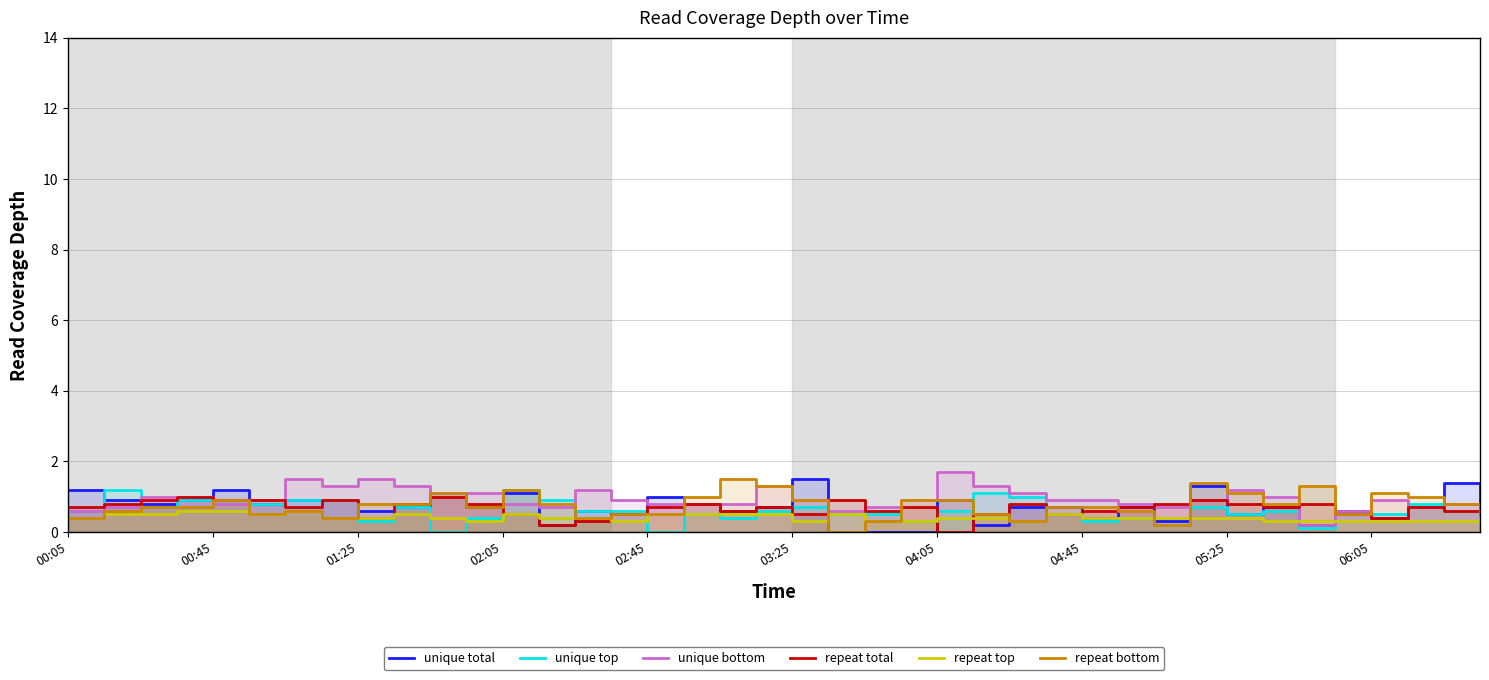

Which series has the largest range (max minus min)?

unique total